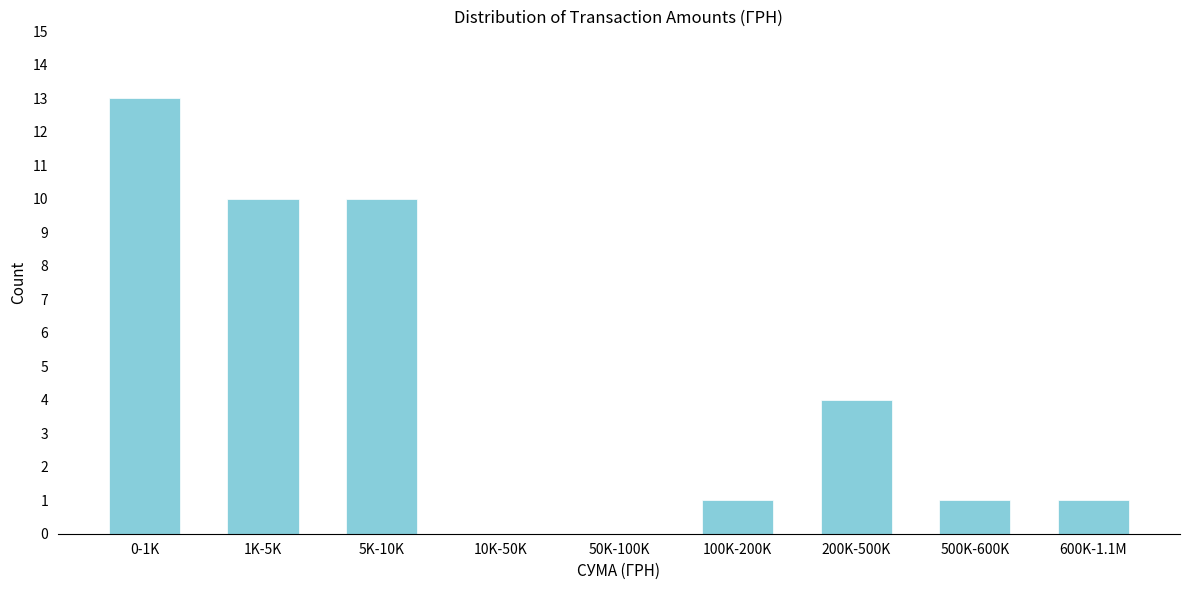

Reading right to left, extract all data points from this chart.

600K-1.1M=1	500K-600K=1	200K-500K=4	100K-200K=1	50K-100K=0	10K-50K=0	5K-10K=10	1K-5K=10	0-1K=13